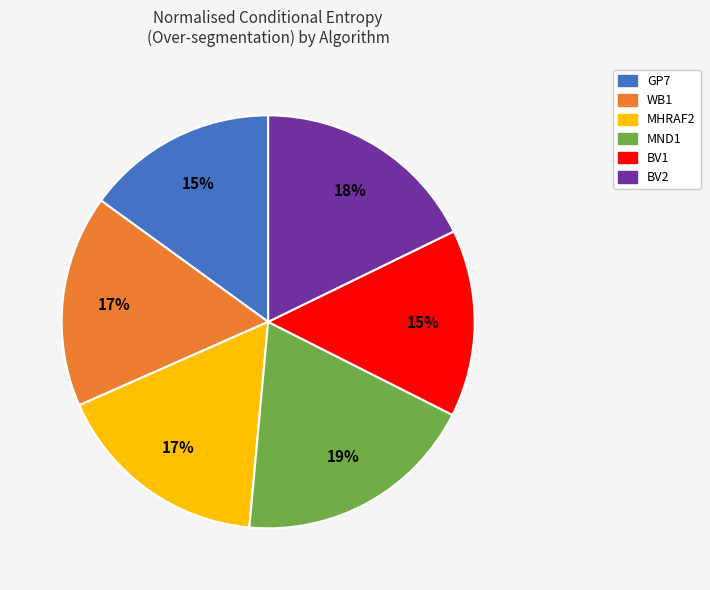

To the nearest percent, what is the average slice percentage?

17%